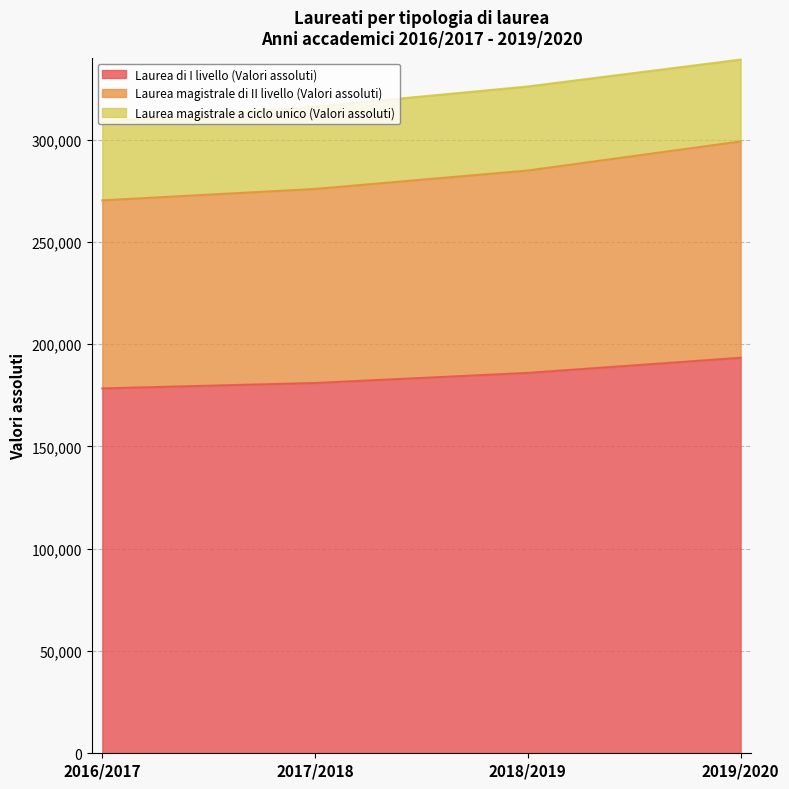

The value of Laurea di I livello (Valori assoluti) at 2018/2019 is 289033. True or false?

False